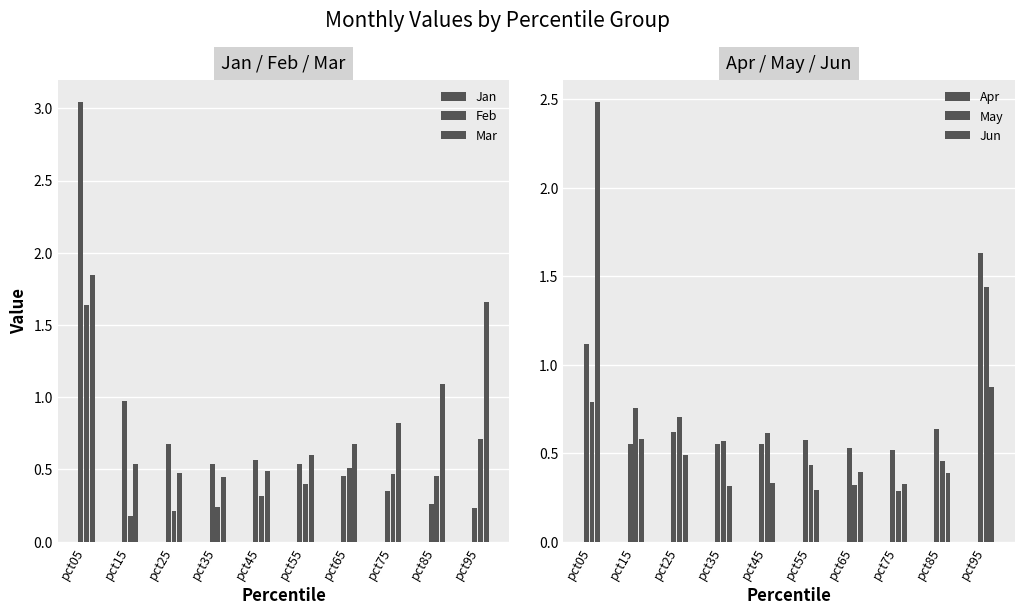

Reading right to left, extract all data points from this chart.

Jan: 0.2	0.3	0.4	0.5	0.5	0.6	0.5	0.7	1.0	3.0
Feb: 0.7	0.5	0.5	0.5	0.4	0.3	0.2	0.2	0.2	1.6
Mar: 1.7	1.1	0.8	0.7	0.6	0.5	0.4	0.5	0.5	1.8
Apr: 1.6	0.6	0.5	0.5	0.6	0.6	0.6	0.6	0.6	1.1
May: 1.4	0.5	0.3	0.3	0.4	0.6	0.6	0.7	0.8	0.8
Jun: 0.9	0.4	0.3	0.4	0.3	0.3	0.3	0.5	0.6	2.5